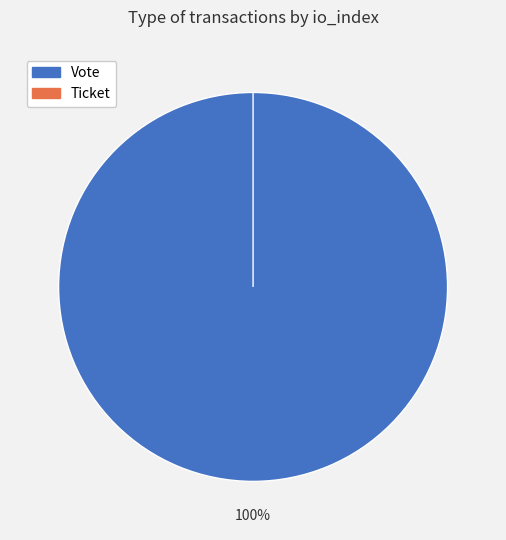

How many segments does this pie chart have?

2